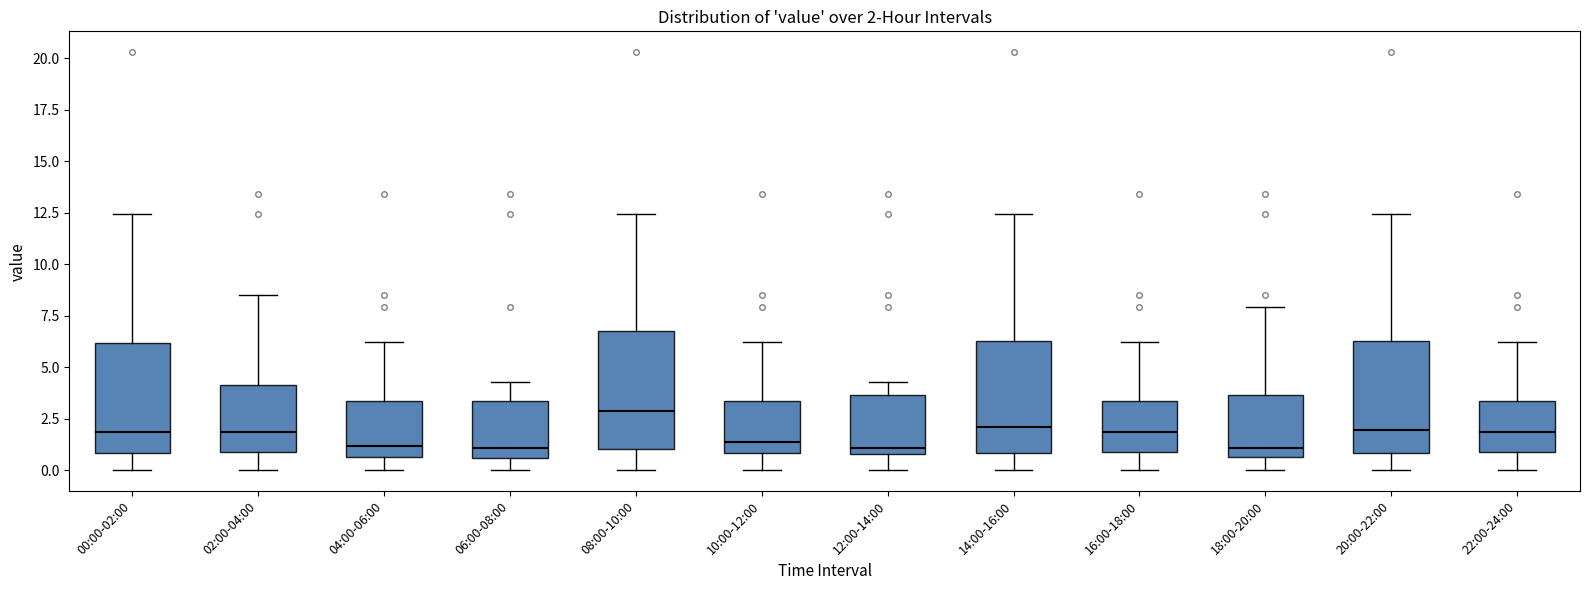

Which box has the highest median line?

08:00-10:00